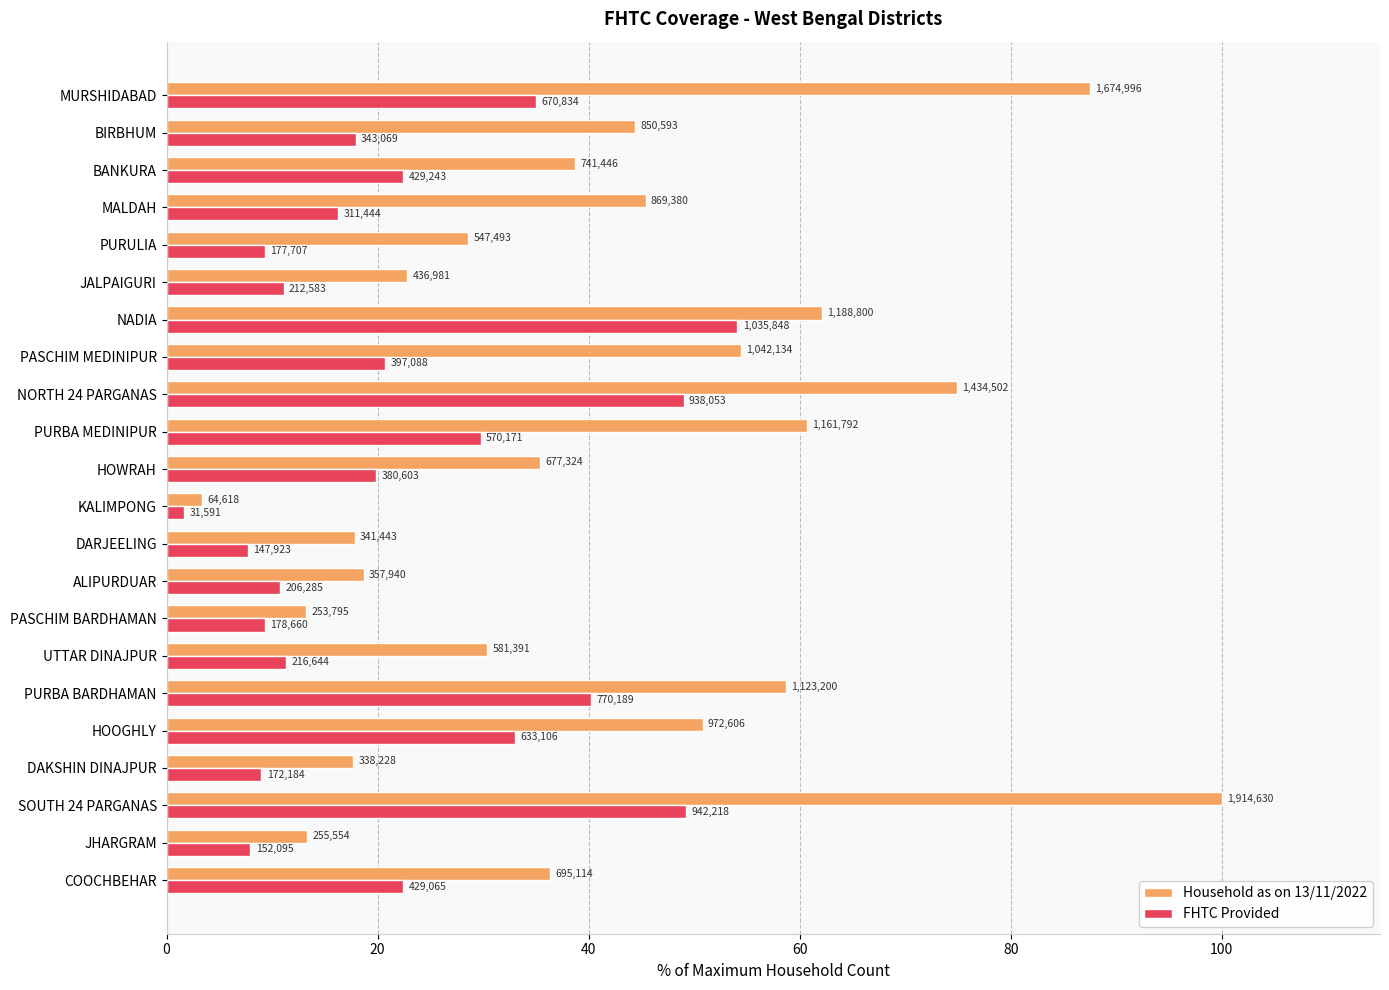

What are all the series names shown in the legend?

Household as on 13/11/2022, FHTC Provided